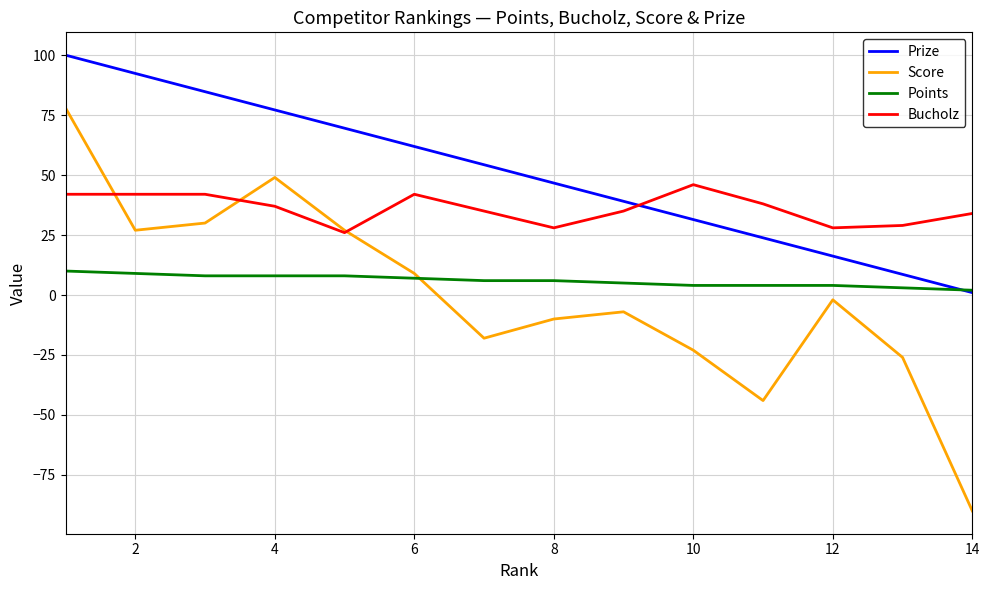

Which series has the largest range (max minus min)?

Score